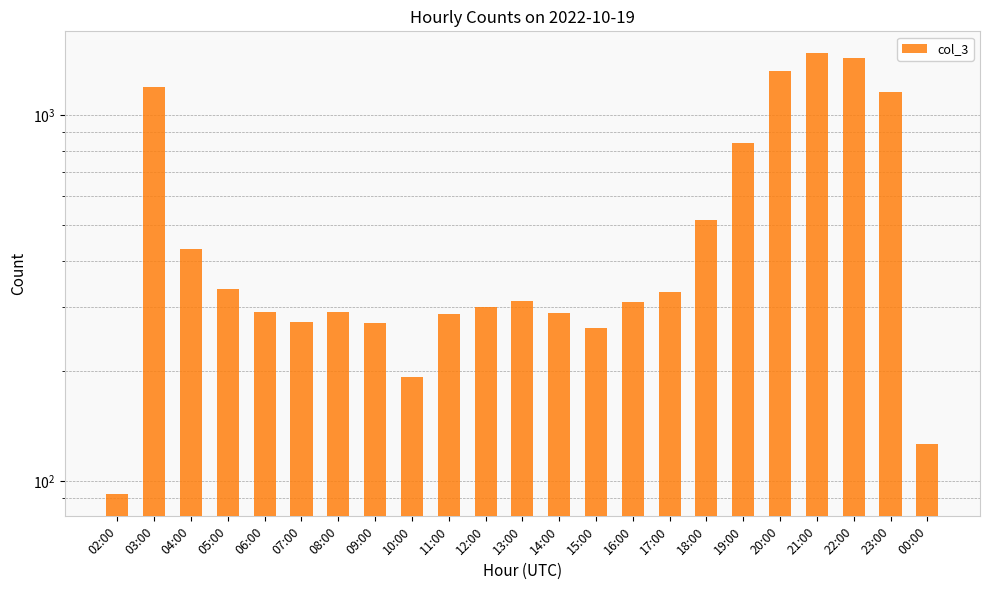

Which label corresponds to the smallest value in the chart?

02:00